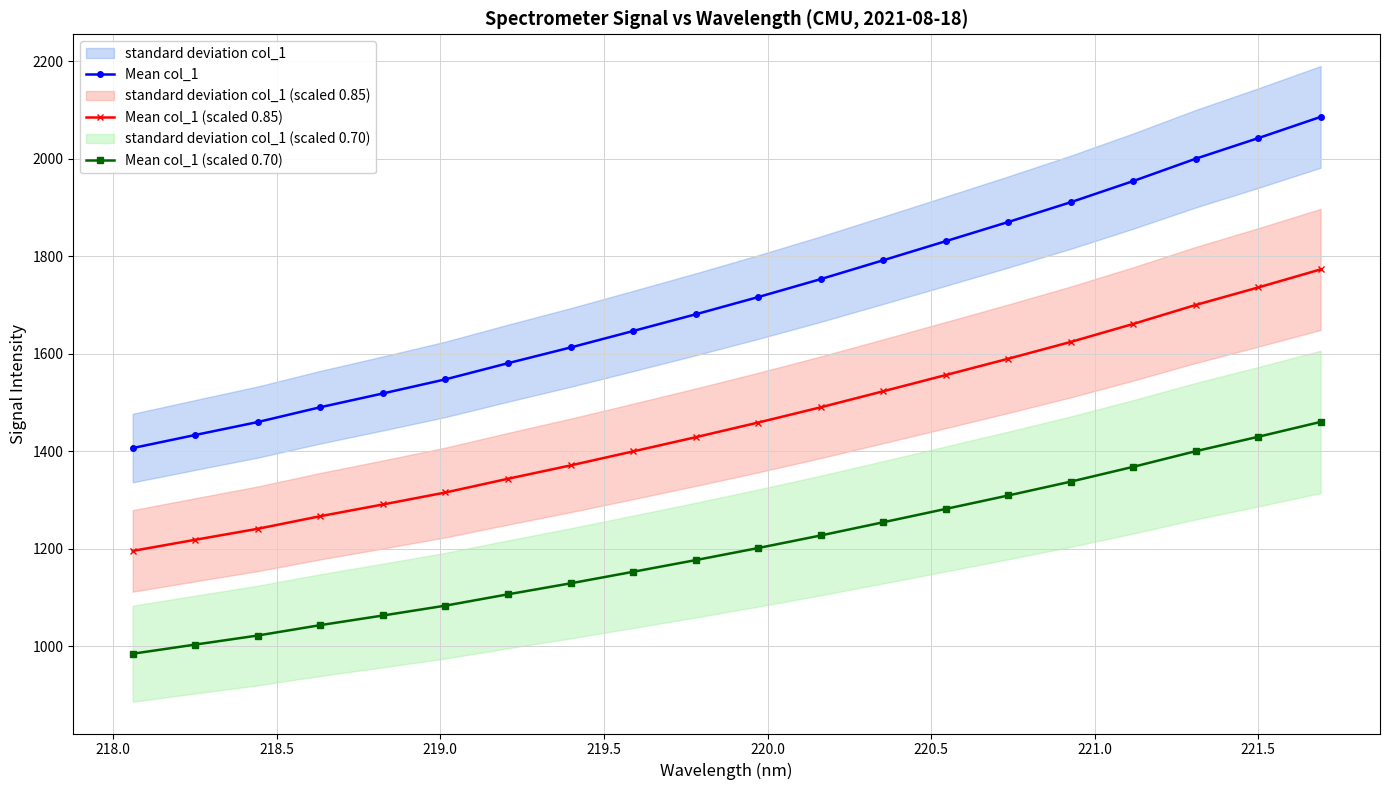

What is the average value of the Mean col_1 series?

1716.9